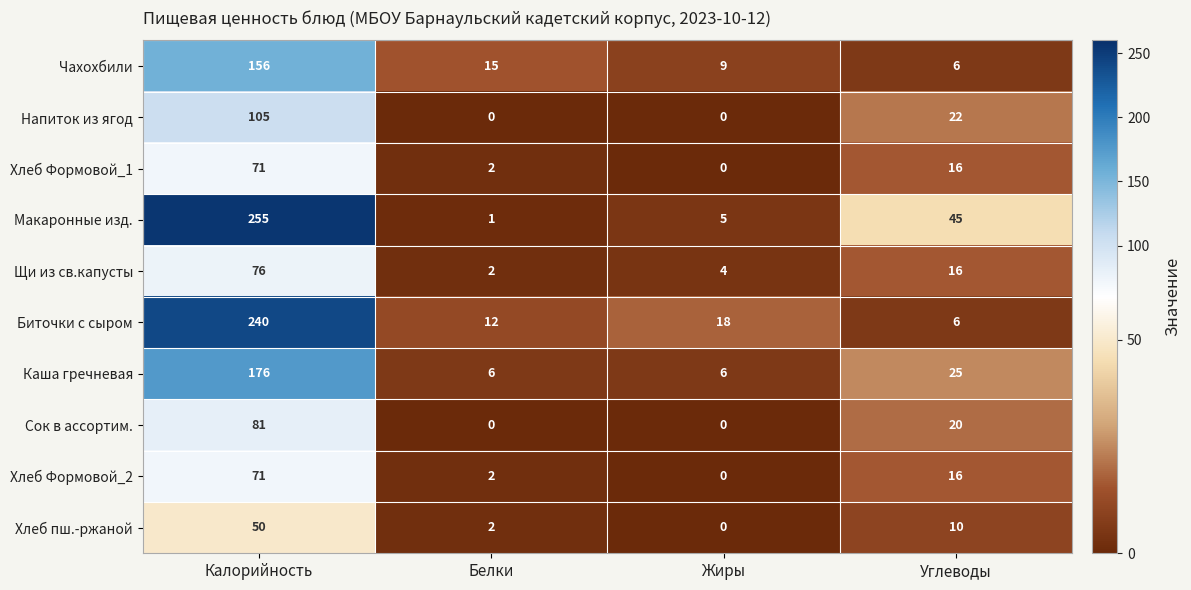

What is the difference between the highest and lowest values at Калорийность?

205